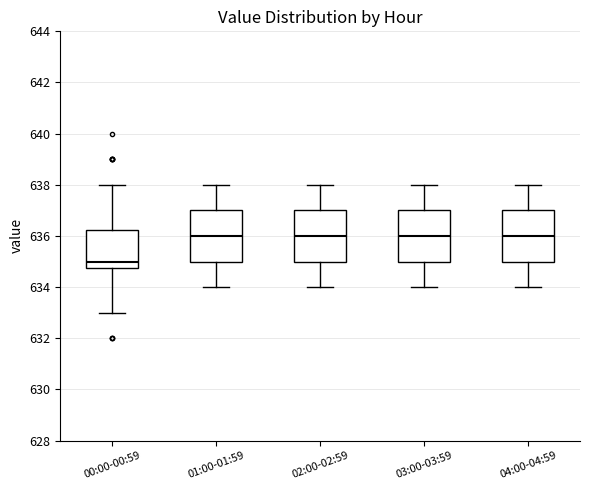

Reading left to right, read every box against the y-axis: the position of its median line, the range the box covers, and the ends of its whiskers. The values are not printed on the chart, so give them approximately, as read against the axis.

00:00-00:59: median 635.0, box 634.8 to 636.2, whiskers 633.0 to 638.0
01:00-01:59: median 636.0, box 635.0 to 637.0, whiskers 634.0 to 638.0
02:00-02:59: median 636.0, box 635.0 to 637.0, whiskers 634.0 to 638.0
03:00-03:59: median 636.0, box 635.0 to 637.0, whiskers 634.0 to 638.0
04:00-04:59: median 636.0, box 635.0 to 637.0, whiskers 634.0 to 638.0